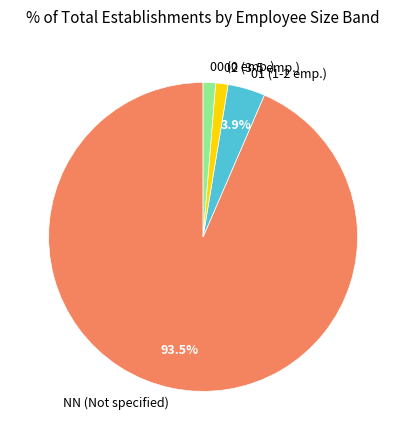

Count the number of slices in the pie.

4